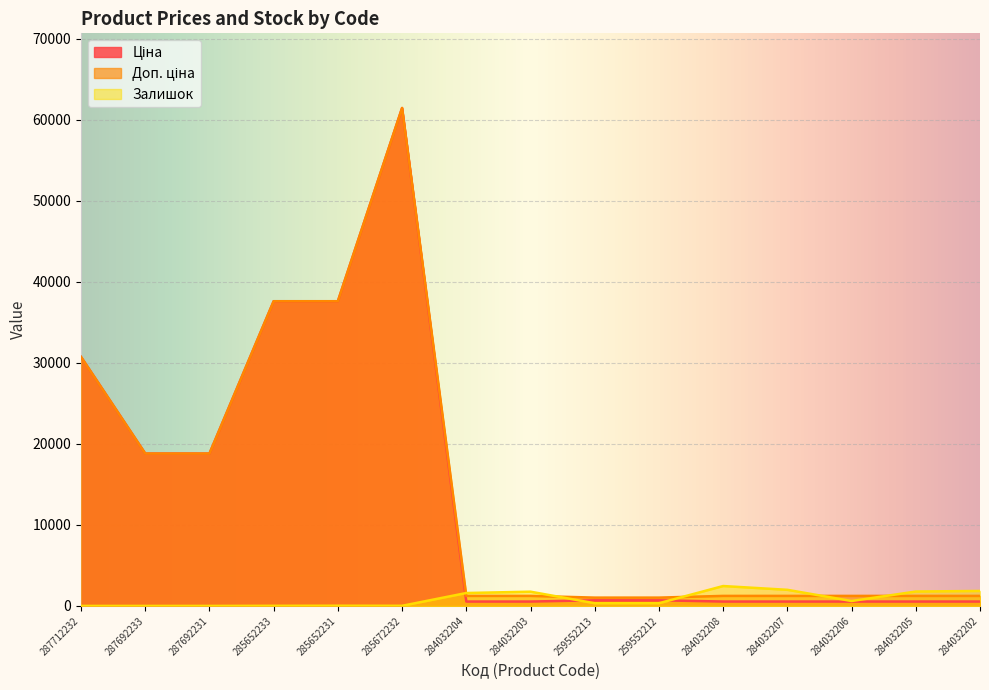

At which category does Ціна reach its first local peak?

285672232